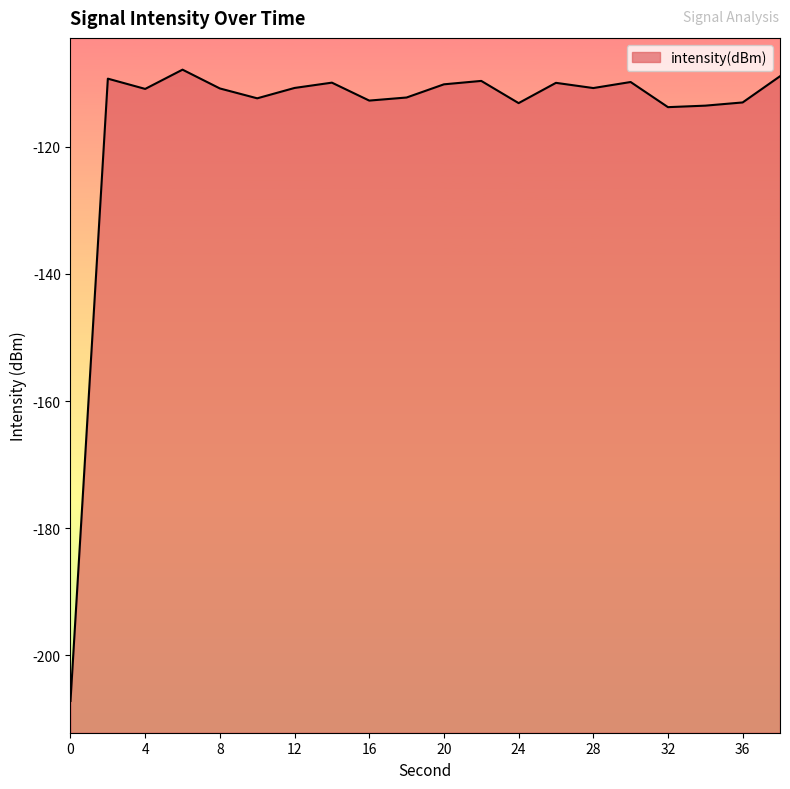

Is it true that the value at 6 is -107.8?

True